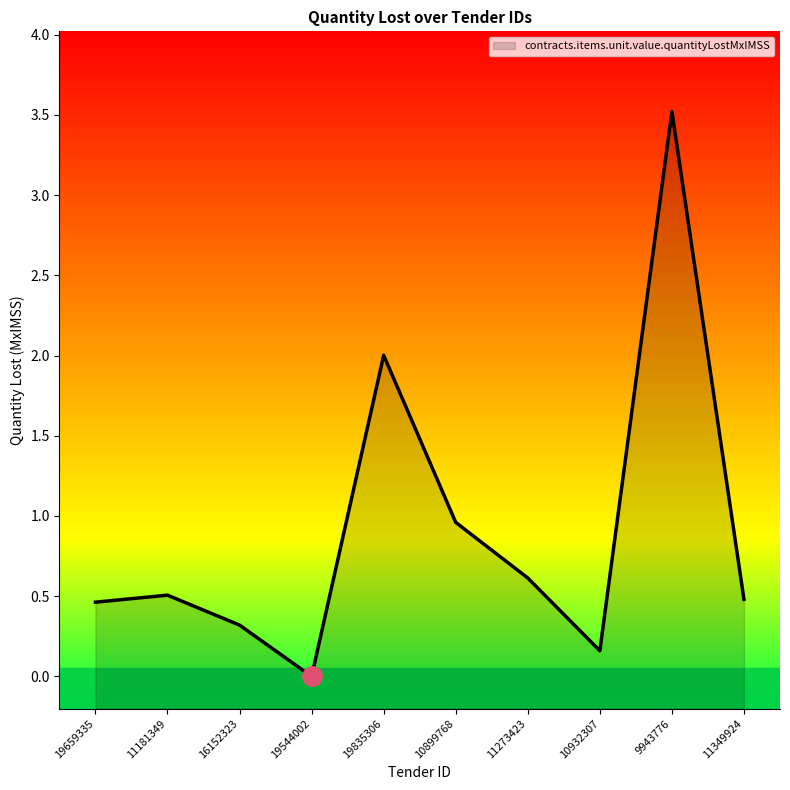

What is the sum of all values?

9.0